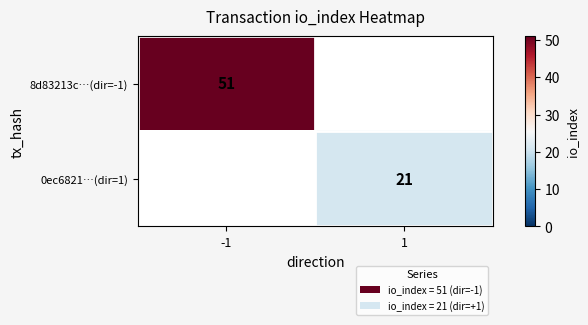

The value of 8d83213c…(dir=-1) at -1 is 51. True or false?

True